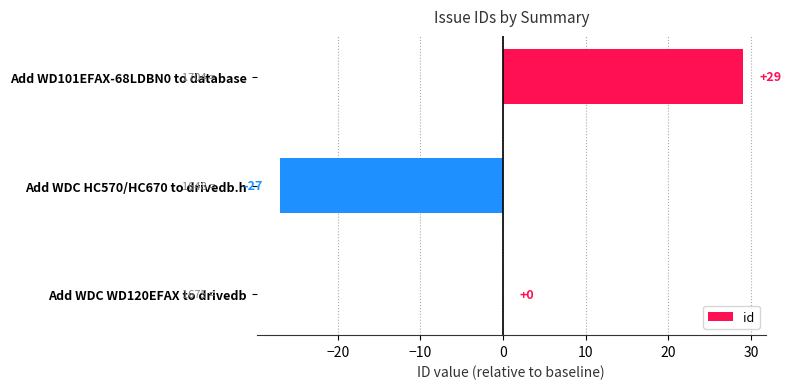

At which category does the chart reach its peak across all series?

Add WD101EFAX-68LDBN0 to database